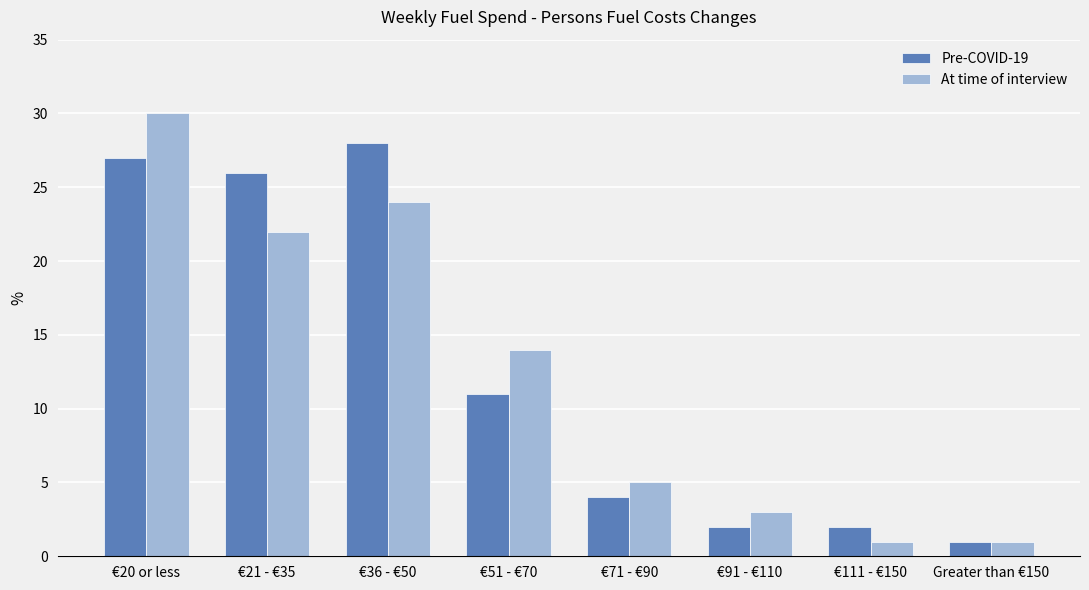

How many bars are there in total?

16